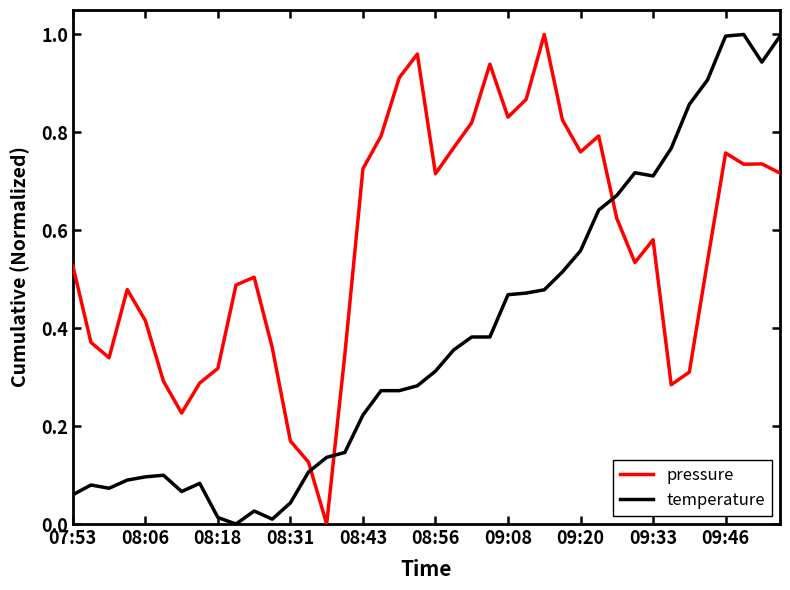

Which series has the largest total across all categories?

pressure